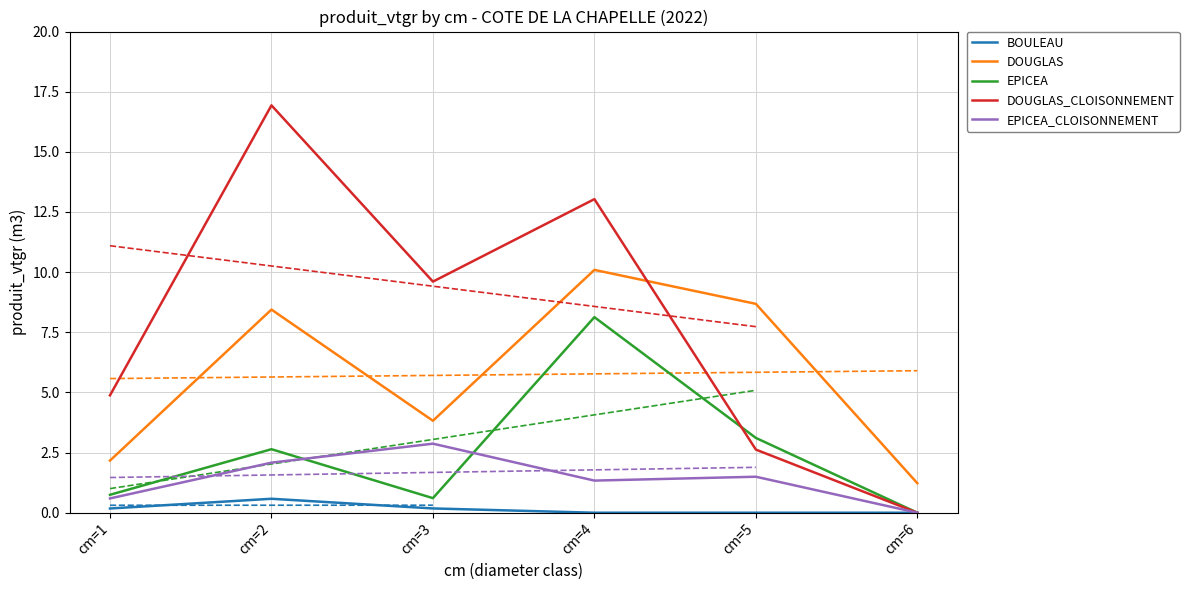

Which label corresponds to the smallest value in the chart?

cm=4